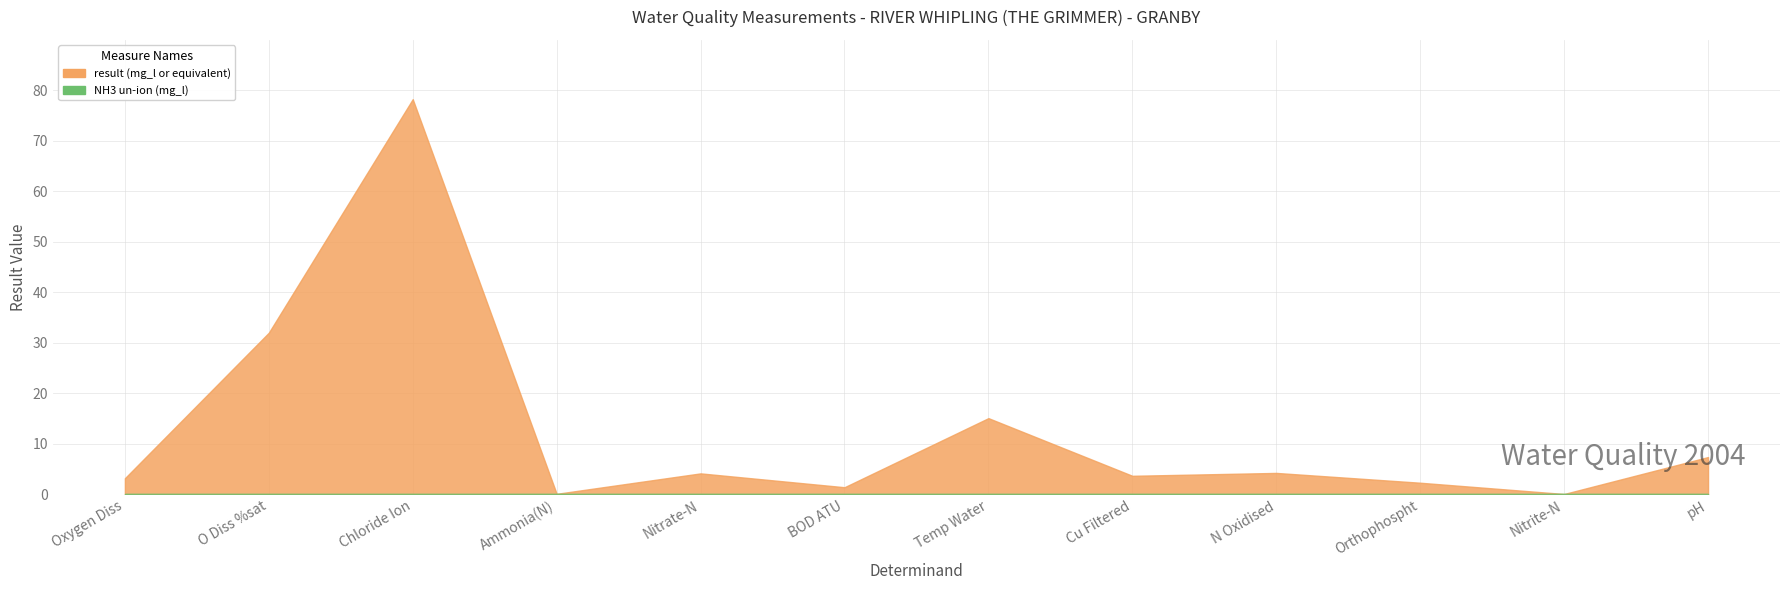

True or false: result (mg_l or equivalent) has a value of 3.7 at Cu Filtered.

True